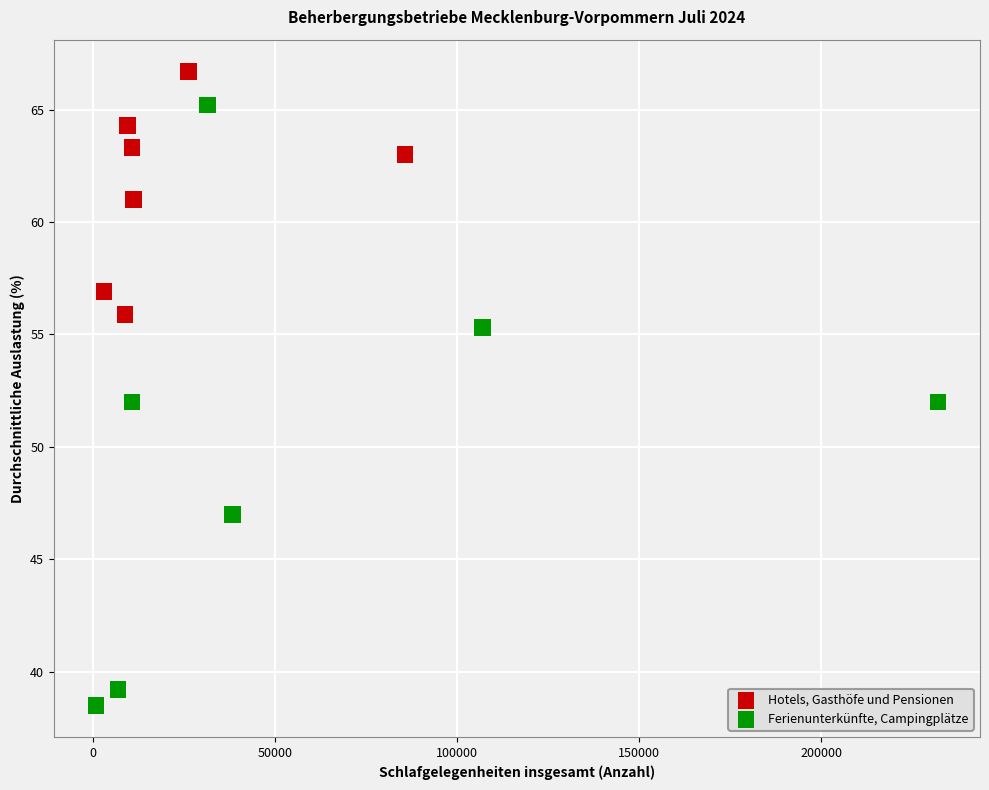

Which series contains the lowest Y value?

Ferienunterkünfte, Campingplätze